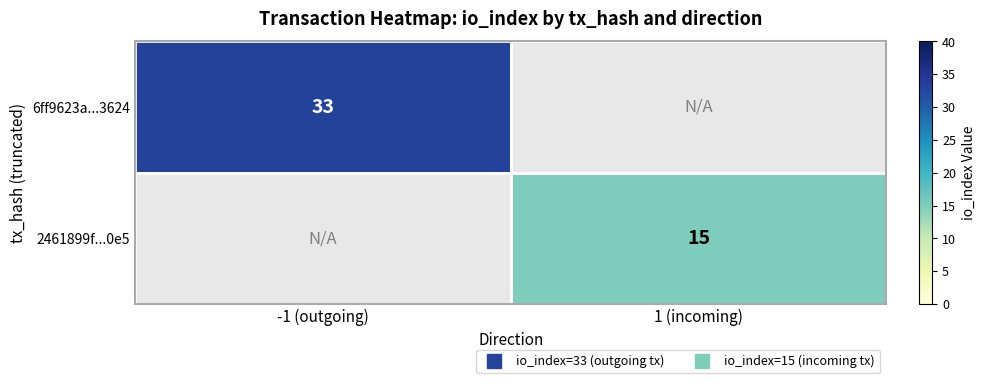

At which label does 6ff9623a...3624 reach its peak?

-1 (outgoing)